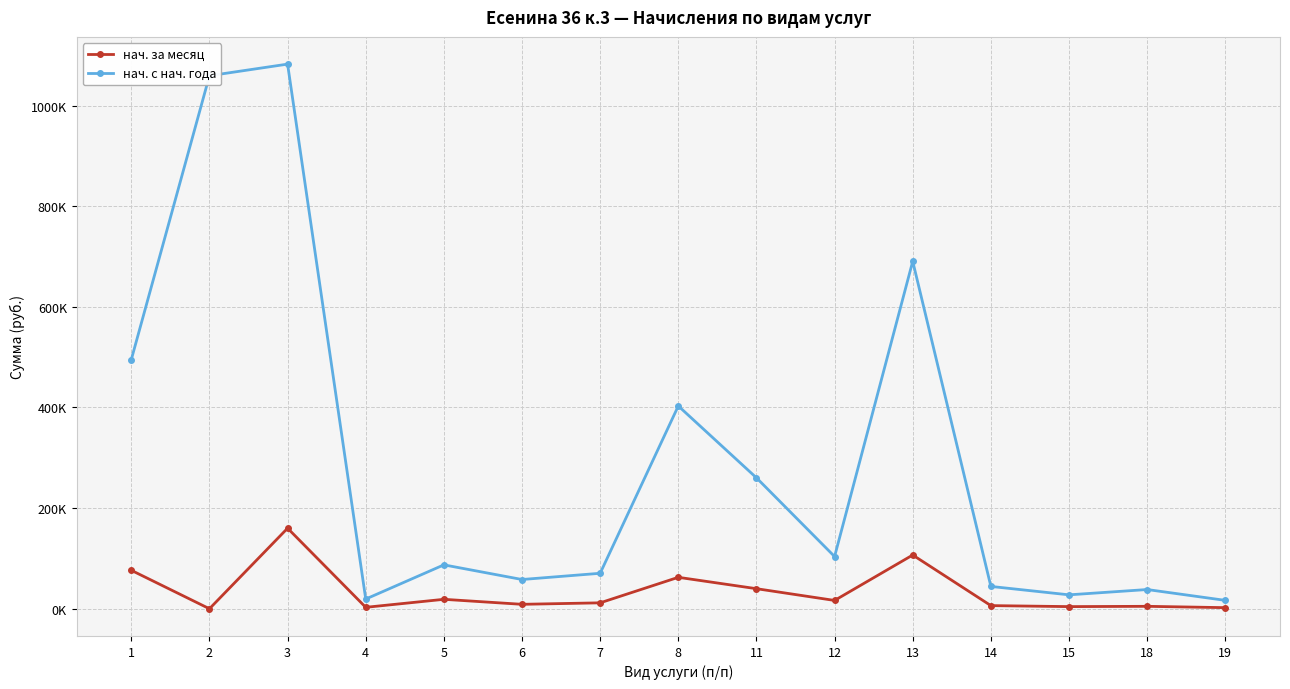

Reading right to left, list all the values displayed in this chart.

нач. за месяц: 2158.7	4809.6	4234.9	6215.3	106764.5	16490.2	39845.8	62454.0	11742.1	8791.9	18726.0	2823.2	160014.7	0.0	76355.2
нач. с нач. года: 16631.8	38168.4	27634.3	44335.8	690430.8	103728.2	260190.6	402929.6	70466.4	58091.3	87206.6	19246.7	1082246.5	1059198.0	495111.4